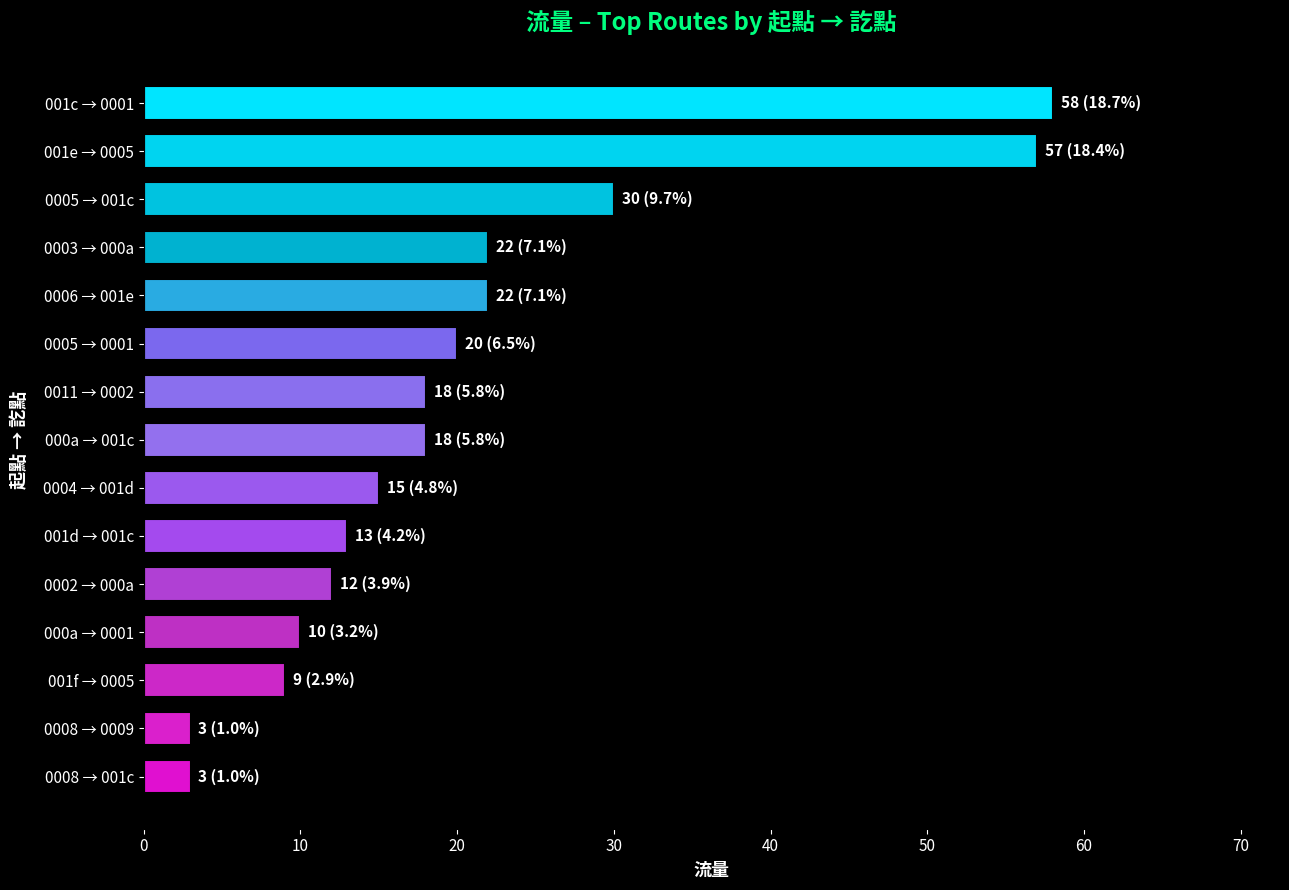

Is it true that the value at 0005 → 001c is 30?

True